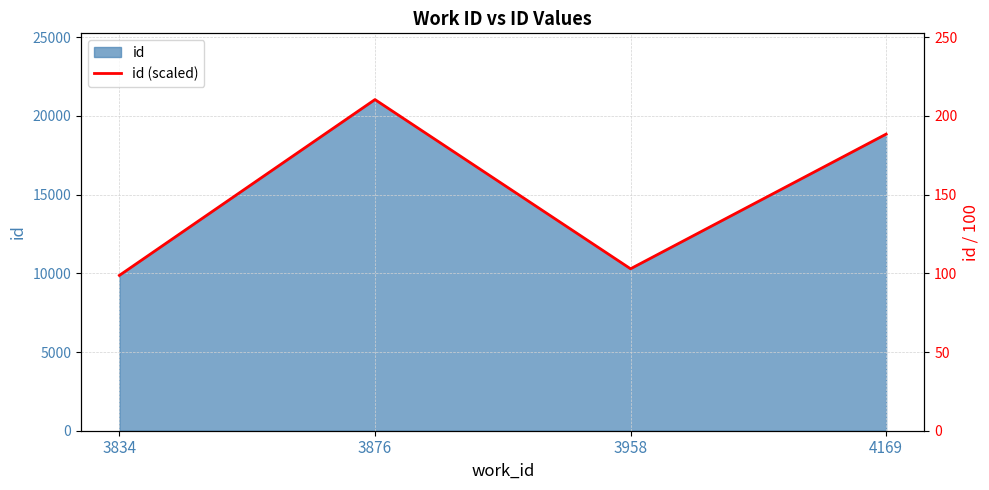

Which has a higher value, 3834 or 4169?

4169